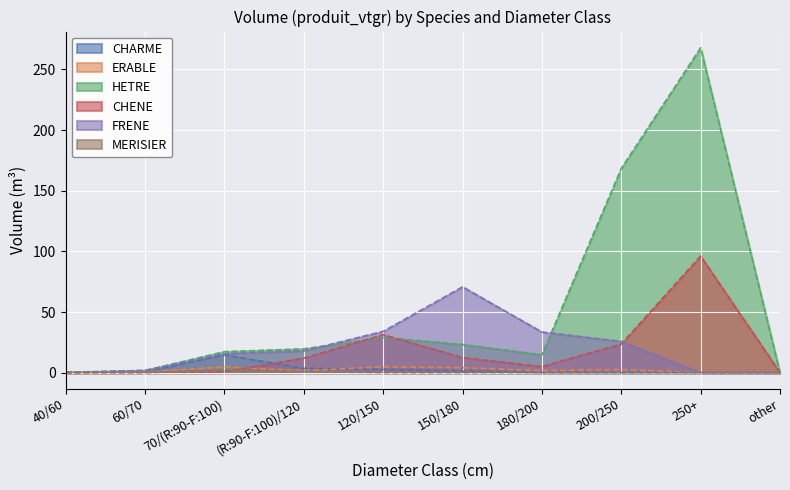

What is the difference between the second highest and second lowest values in the ERABLE series?

4.7